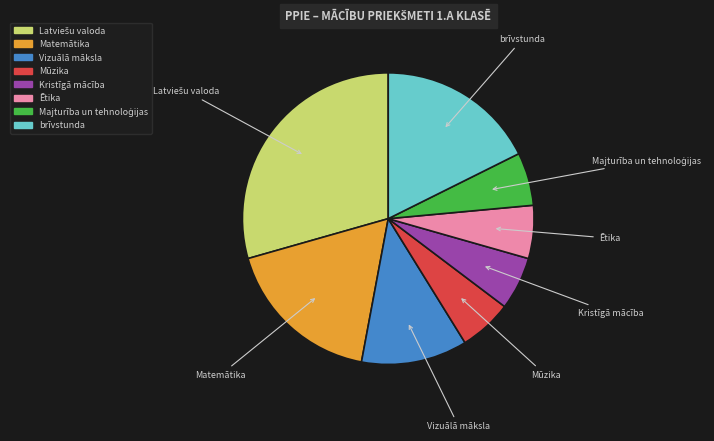

Combined, do Matemātika and Ētika account for over 50%?

No